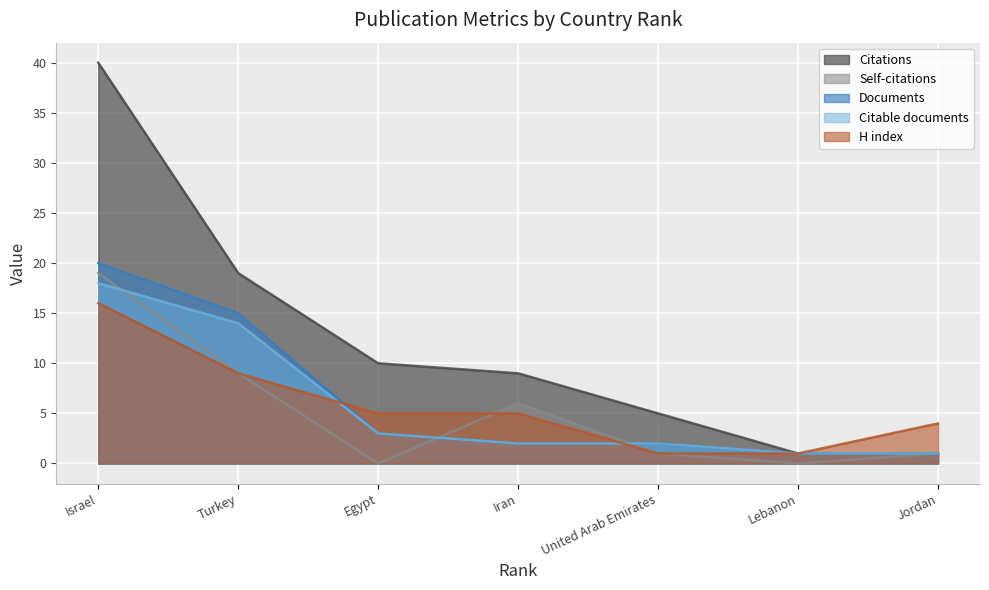

At which label is Self-citations closest to 9?

Turkey